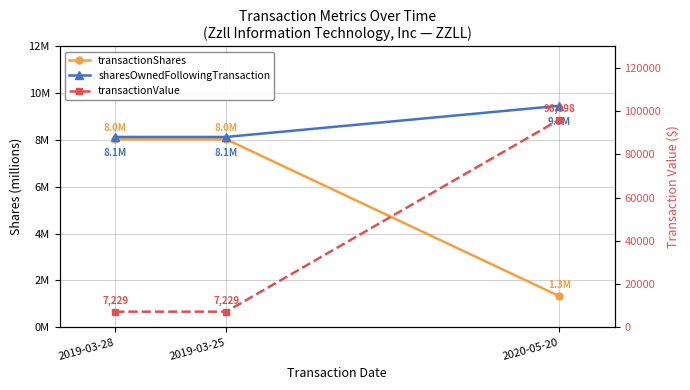

What position from the left is 2019-03-28?

1